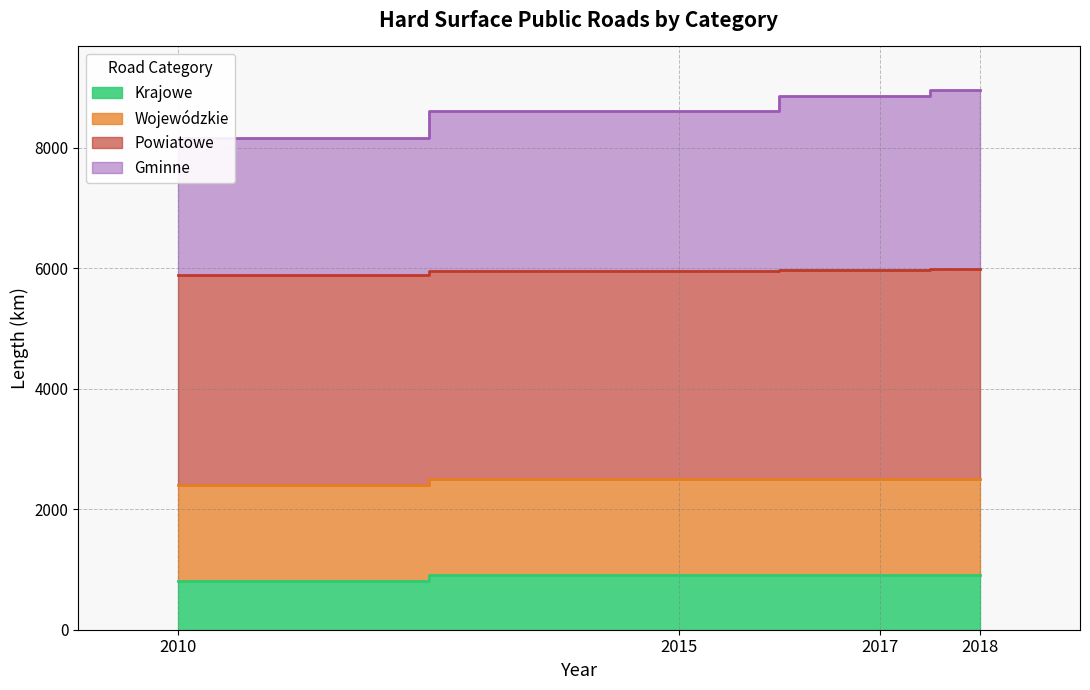

List the labels in order of Gminne value, smallest first.

2010, 2015, 2017, 2018